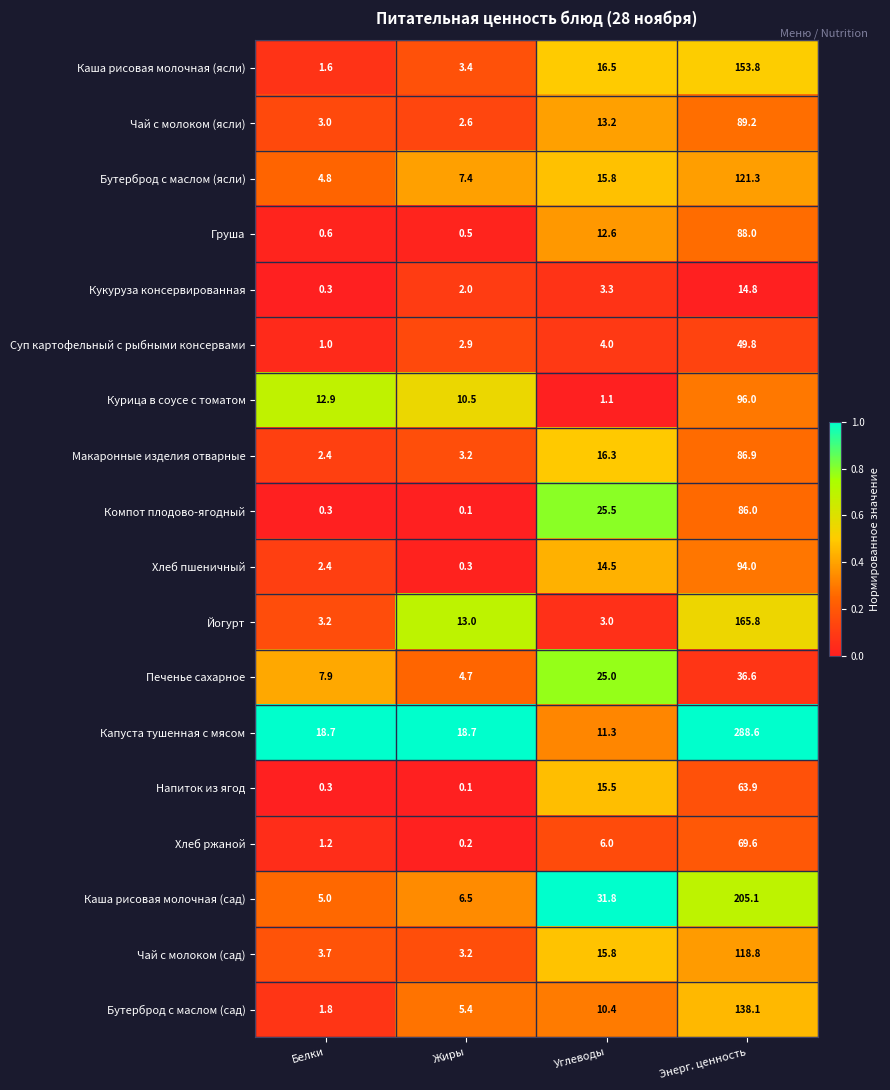

The value of Бутерброд с маслом (ясли) at Жиры is 2.0. True or false?

False